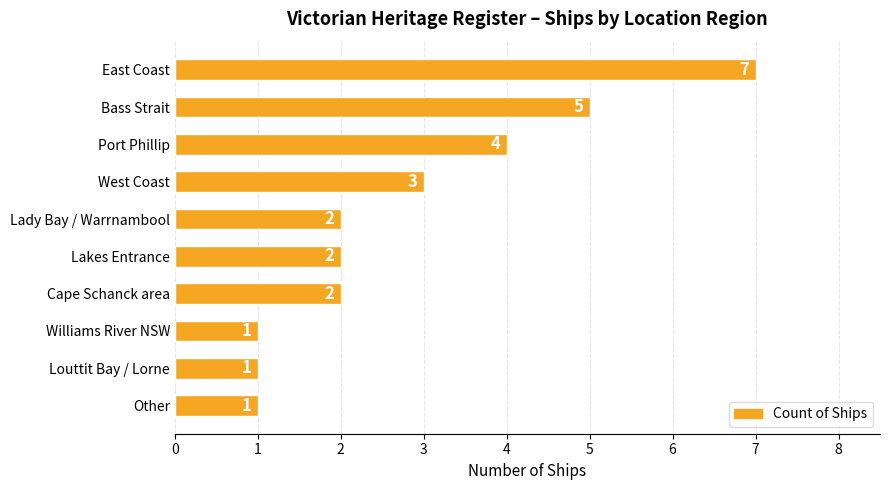

What is the minimum value shown in the chart?

1